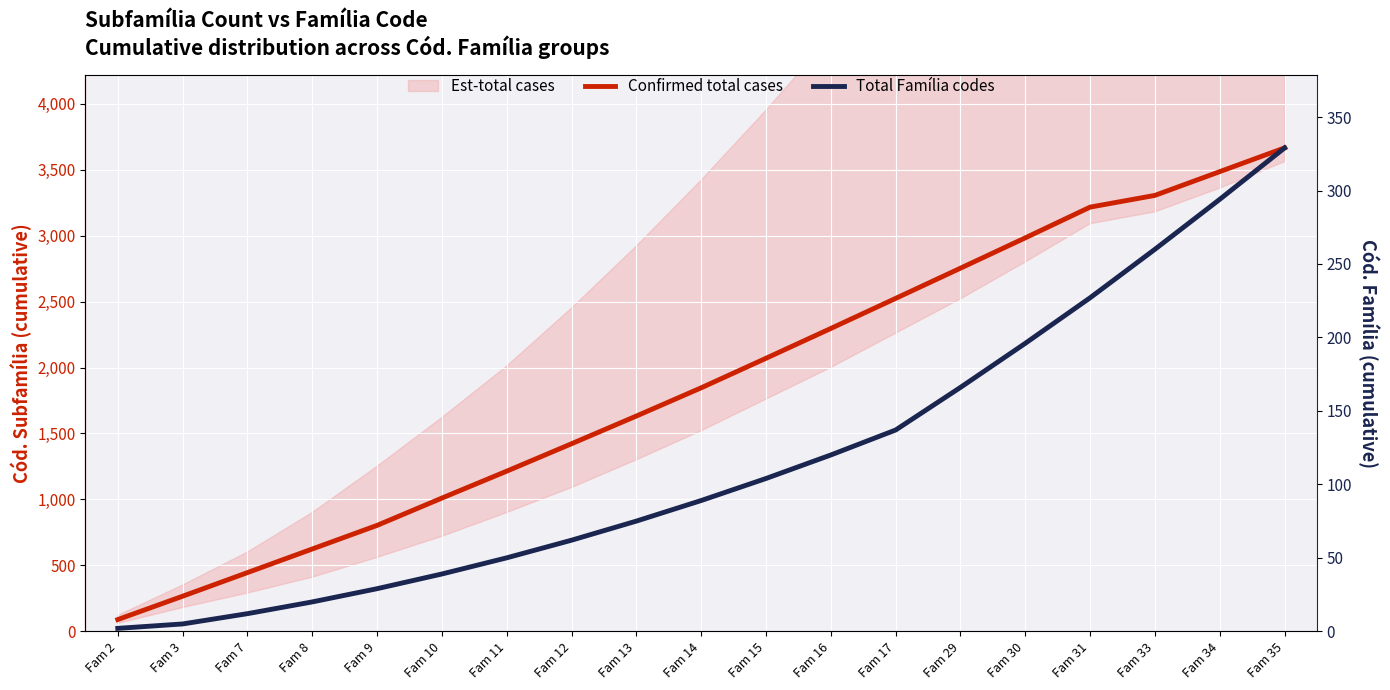

How many data points does each series have?

19